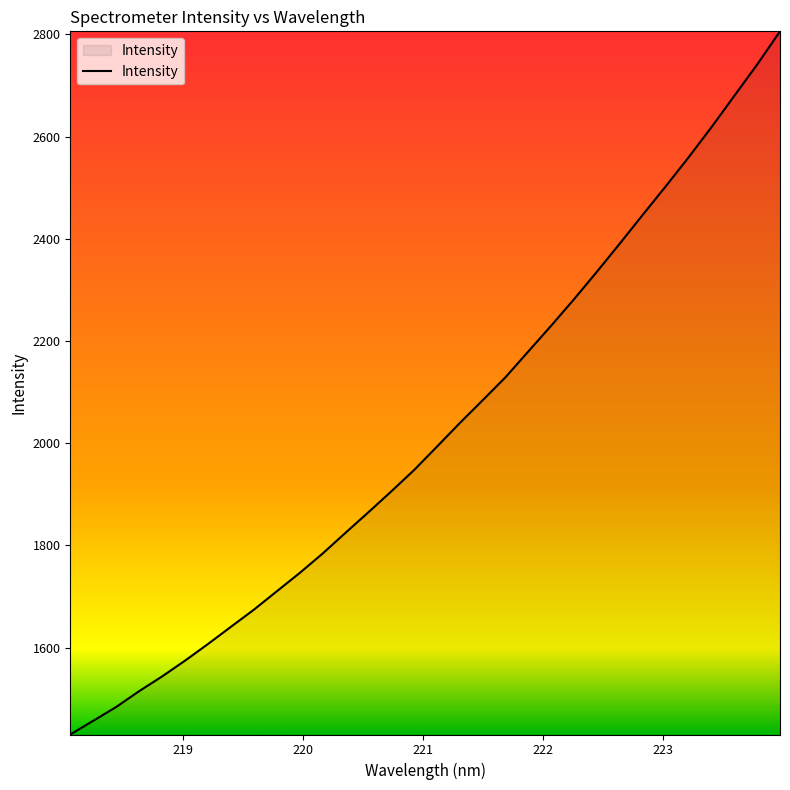

What is the greatest value displayed?

2805.8